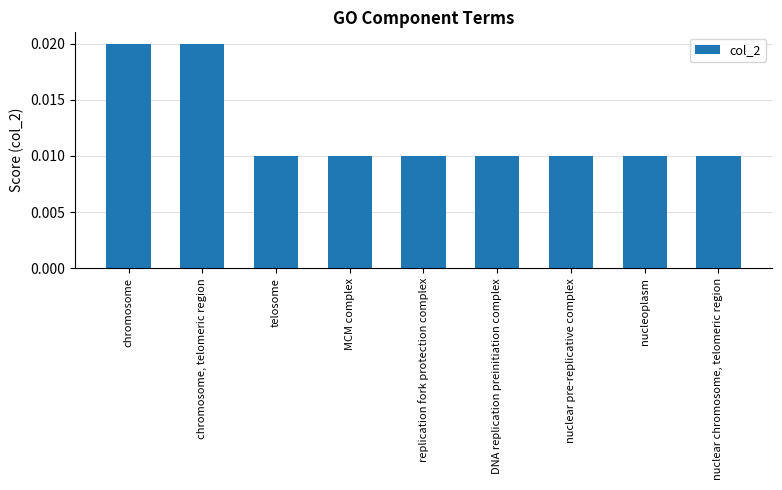

What position from the right is replication fork protection complex?

5